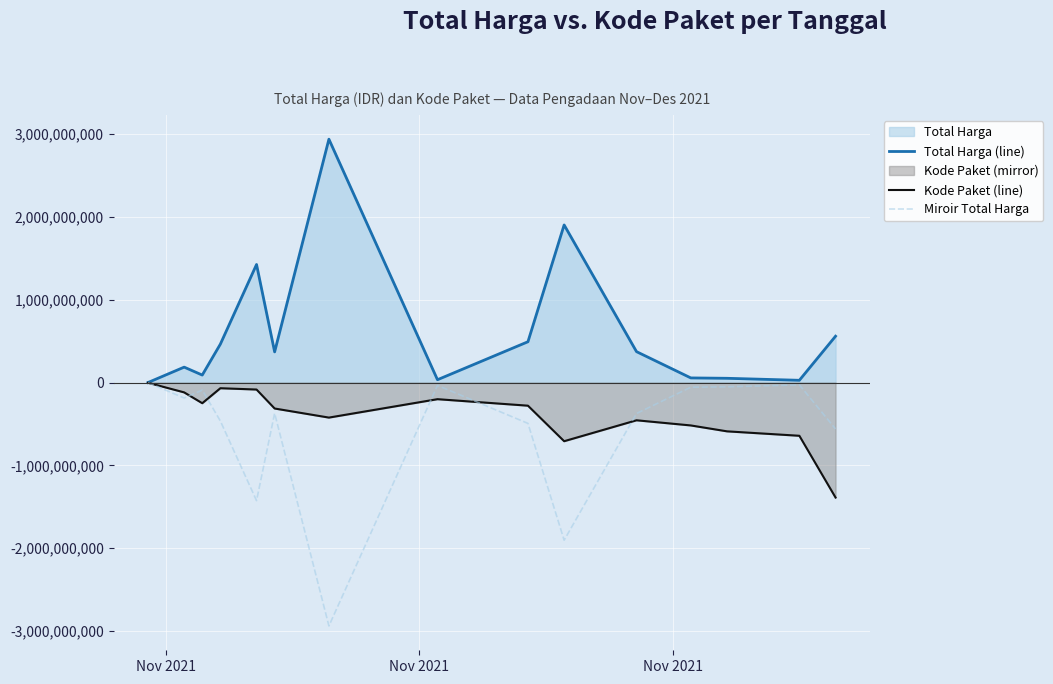

List the series in order of their overall mean, highest first.

Total Harga (line), Kode Paket (line), Miroir Total Harga